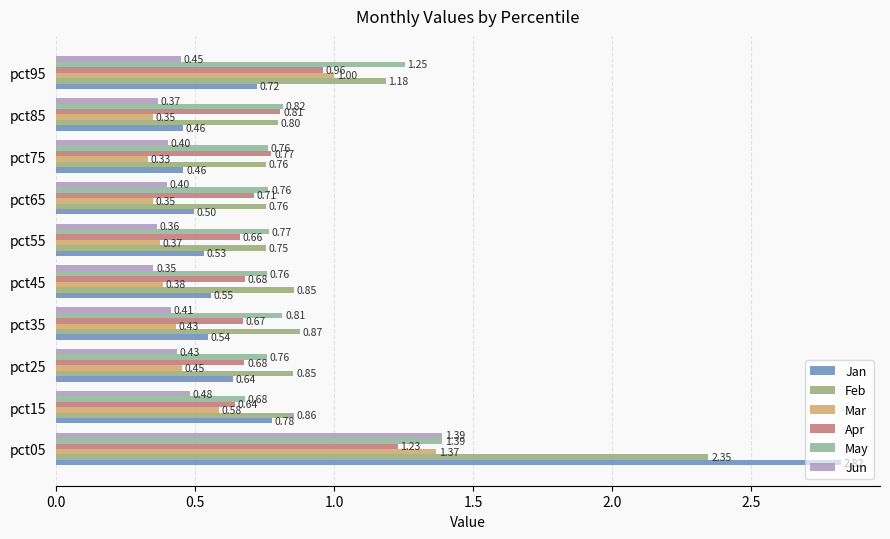

How many distinct data groups are displayed?

6